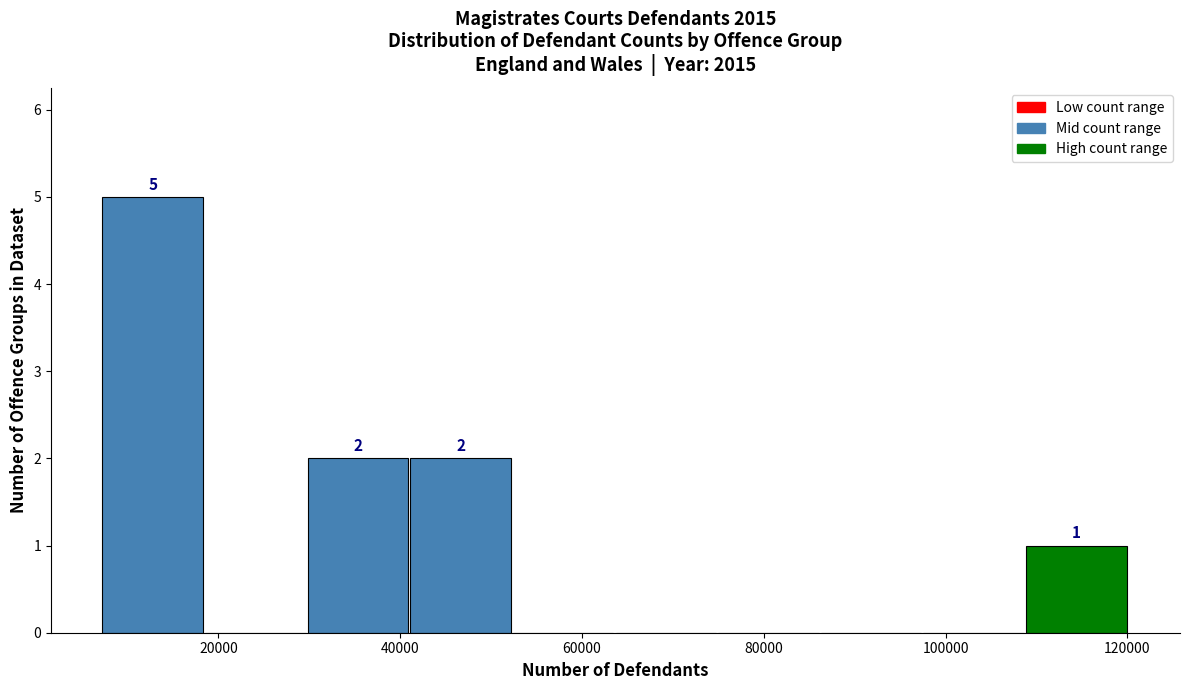

Over which range of the x-axis is the bar tallest?

8000 to 18000